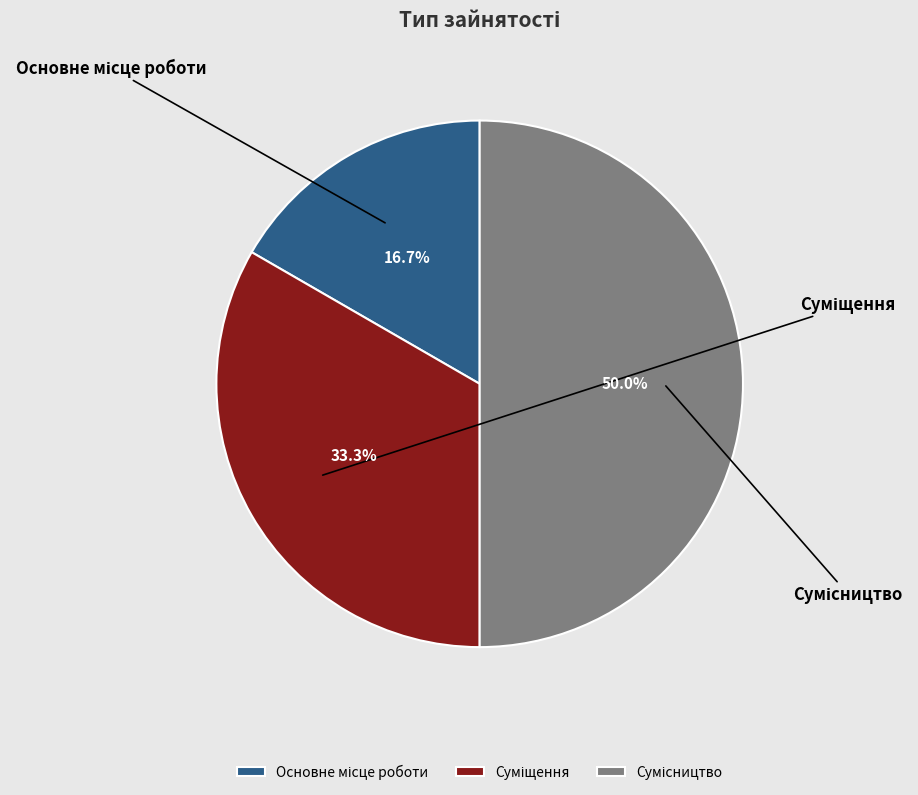

How many segments does this pie chart have?

3